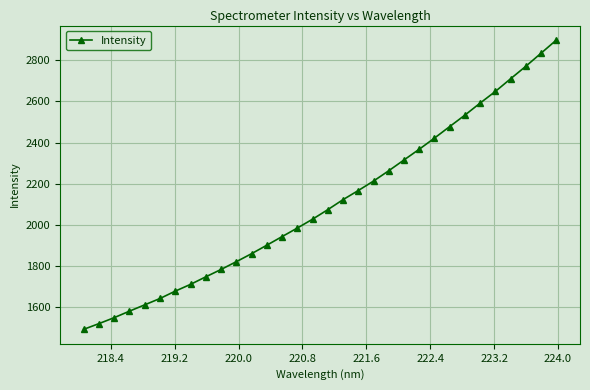

What is the value of the 26th point from the left?

2533.8